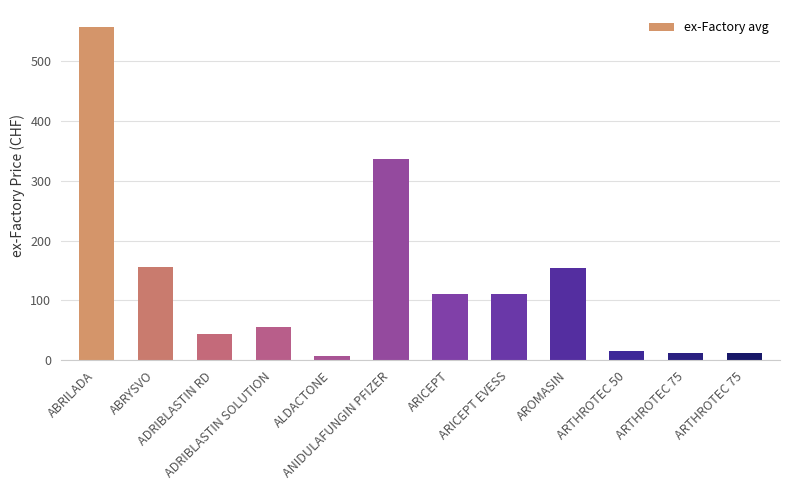

Reading right to left, transcribe all the data shown in this chart.

12.5	12.5	14.8	153.4	111.4	111.4	336.1	7.5	55.6	43.8	155.1	557.1